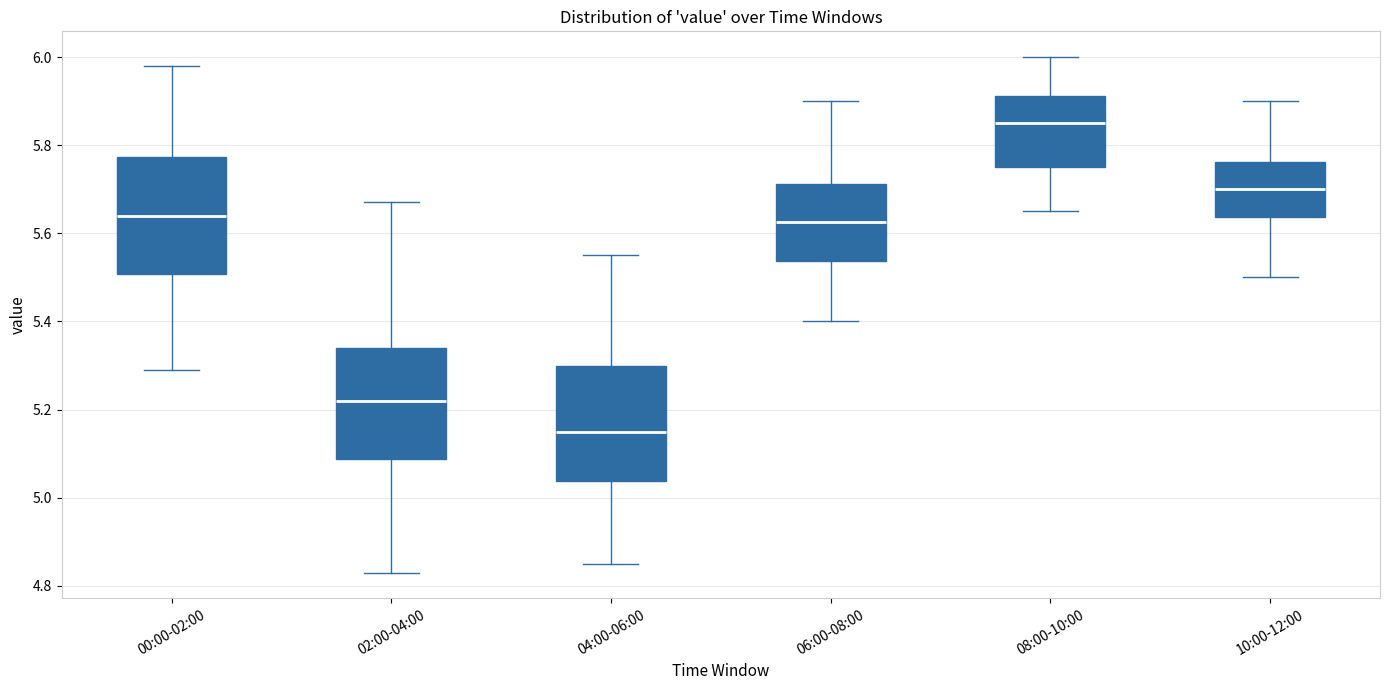

Which box's median line is the lowest?

04:00-06:00